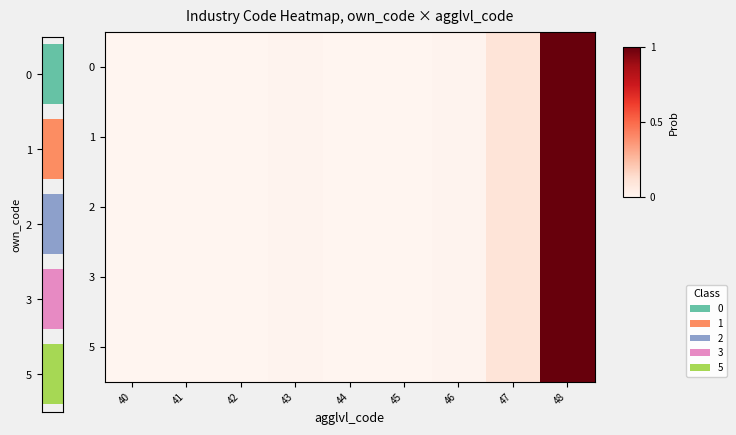

The 1 series shows 0.0 at 46. True or false?

False